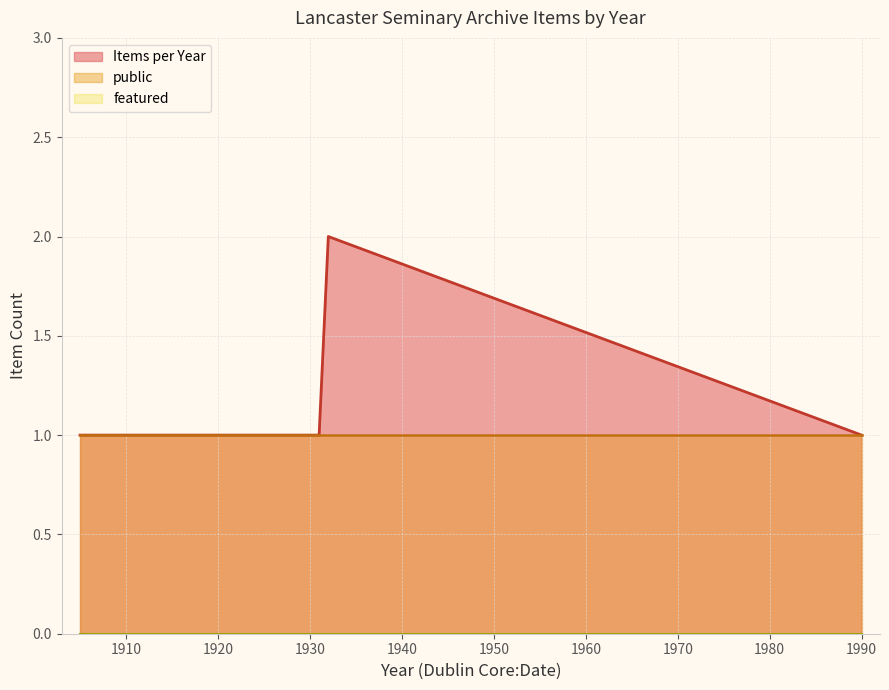

True or false: the data has more than 0 interior local peaks.

True